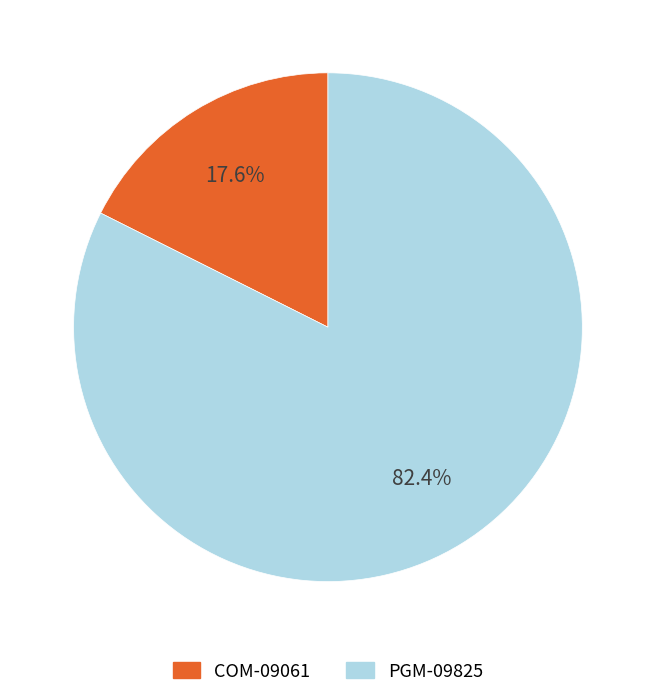

Do PGM-09825 and COM-09061 together represent more than half of the pie?

Yes